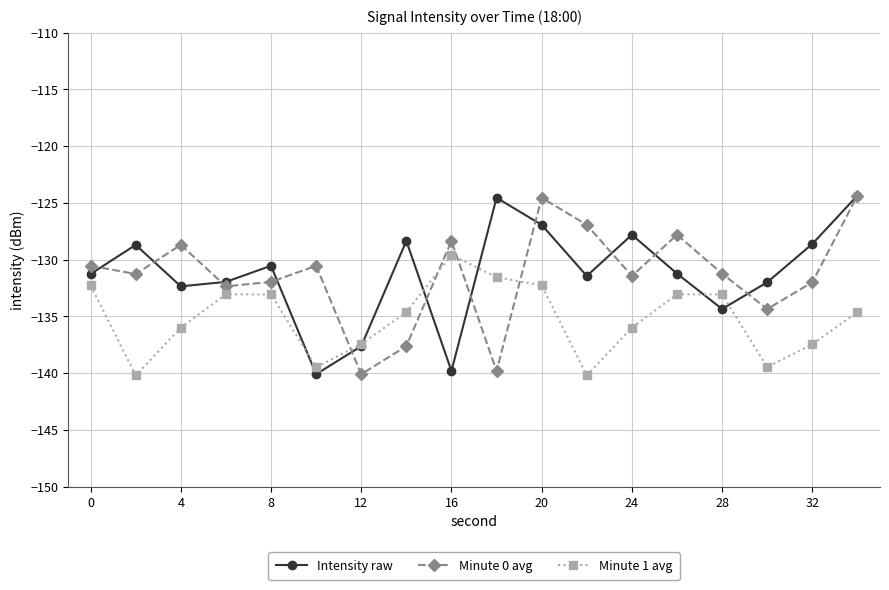

True or false: Minute 1 avg and Minute 0 avg cross at least once.

True